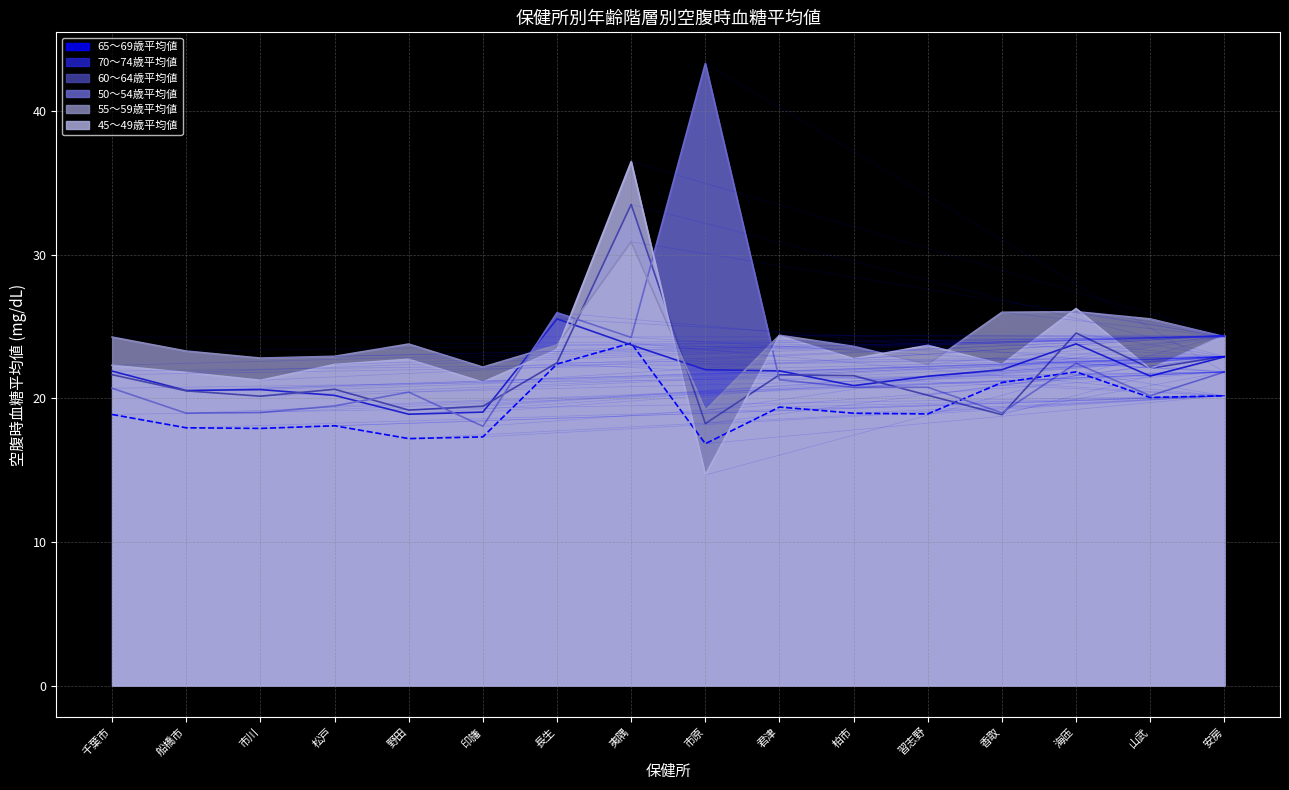

Rank the series at 千葉市 from lowest to highest value.

65～69歳平均値, 50～54歳平均値, 60～64歳平均値, 70～74歳平均値, 45～49歳平均値, 55～59歳平均値